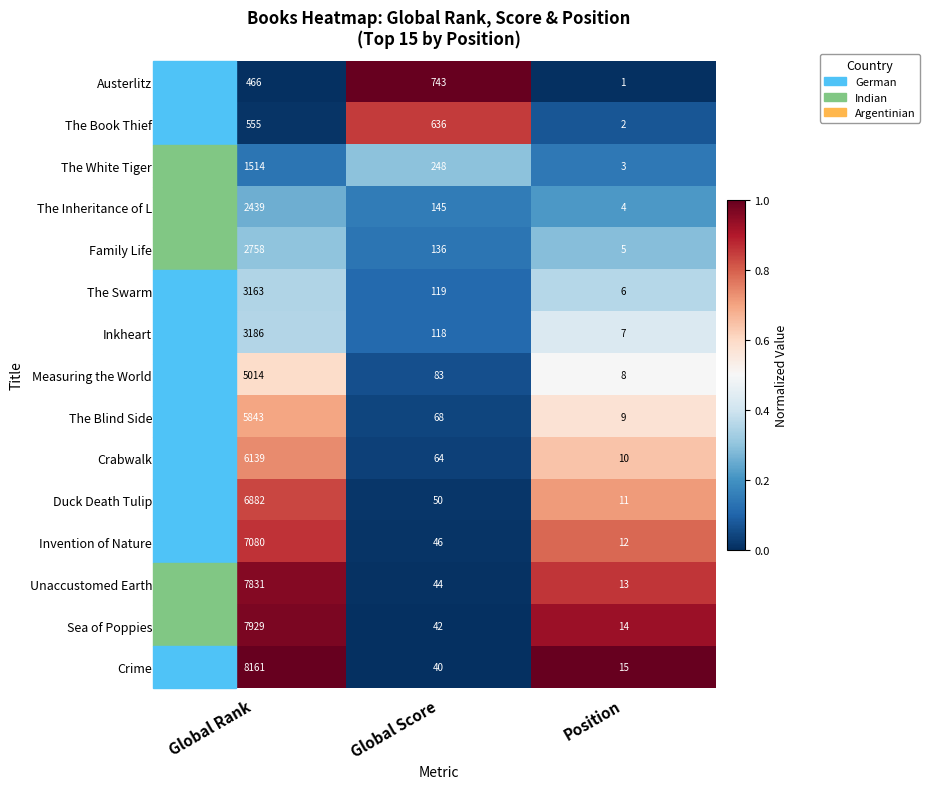

Which series has the widest spread of values?

Crime